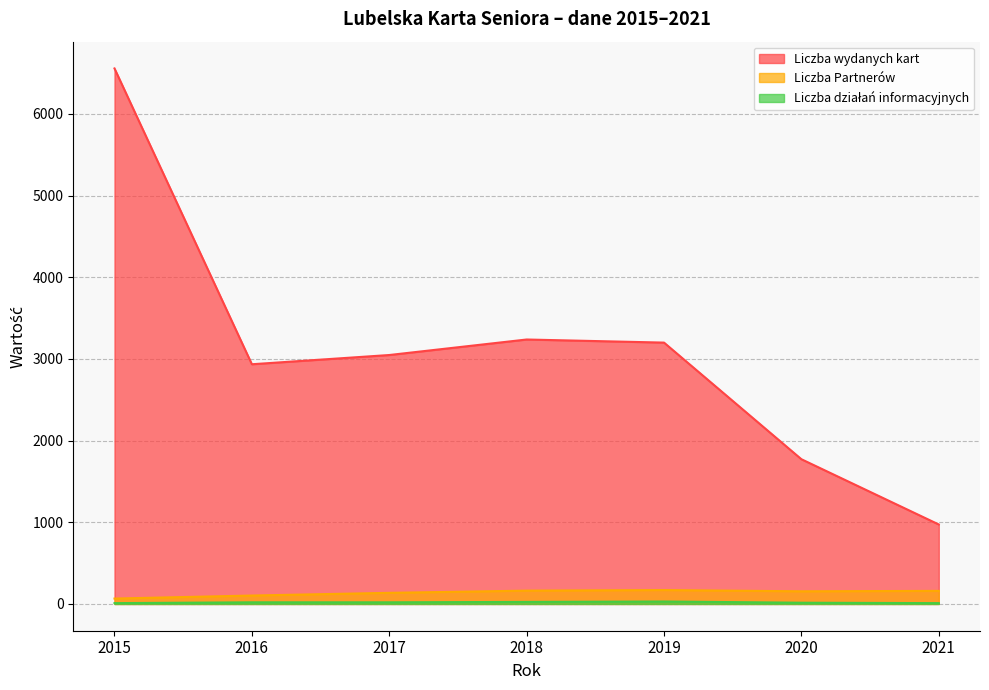

At which category does the chart reach its peak across all series?

2015